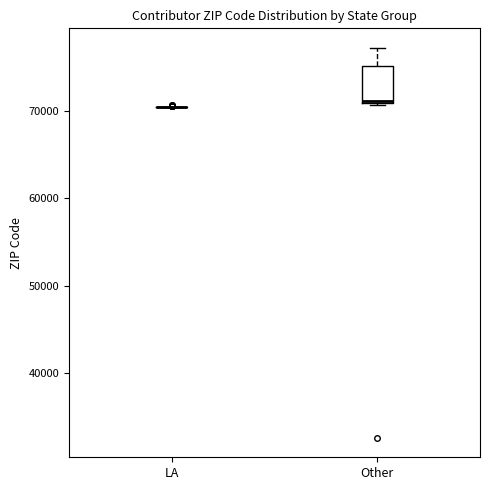

Which box is the tallest, from its lower edge to its upper edge?

Other